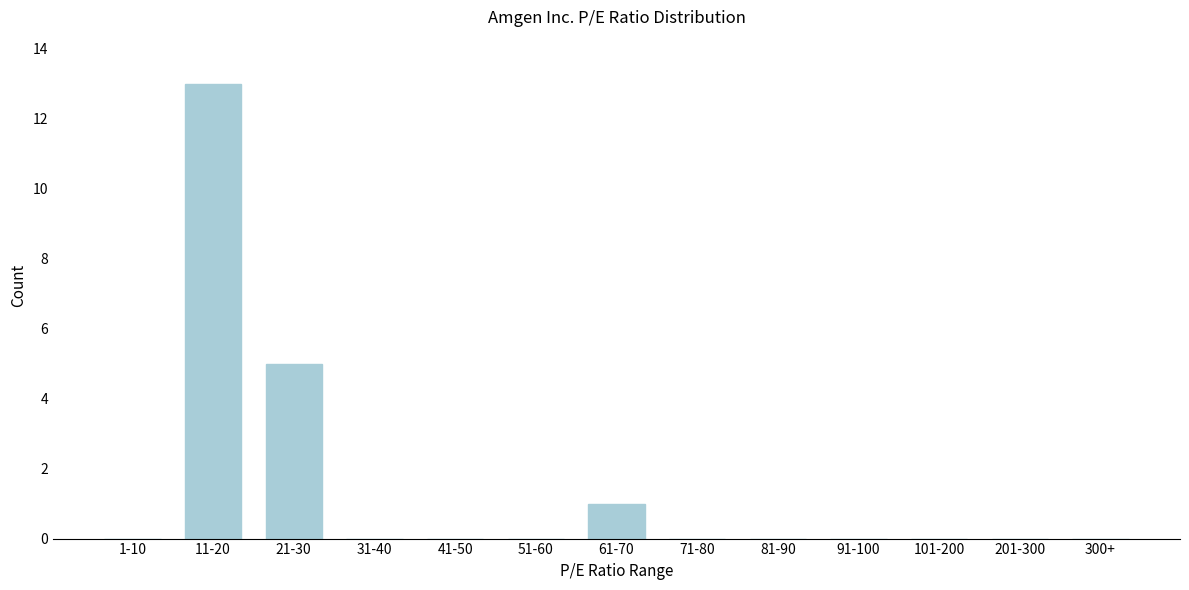

Reading left to right, extract all data points from this chart.

1-10=0	11-20=13	21-30=5	31-40=0	41-50=0	51-60=0	61-70=1	71-80=0	81-90=0	91-100=0	101-200=0	201-300=0	300+=0